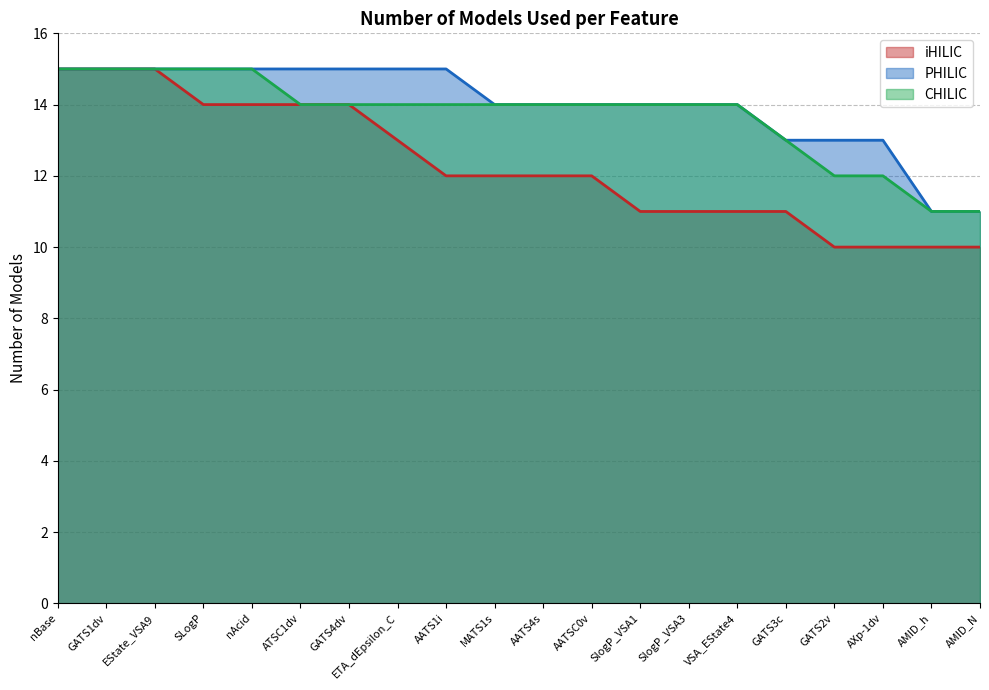

Reading left to right, transcribe all the data shown in this chart.

iHILIC: 15	15	15	14	14	14	14	13	12	12	12	12	11	11	11	11	10	10	10	10
PHILIC: 15	15	15	15	15	15	15	15	15	14	14	14	14	14	14	13	13	13	11	11
CHILIC: 15	15	15	15	15	14	14	14	14	14	14	14	14	14	14	13	12	12	11	11